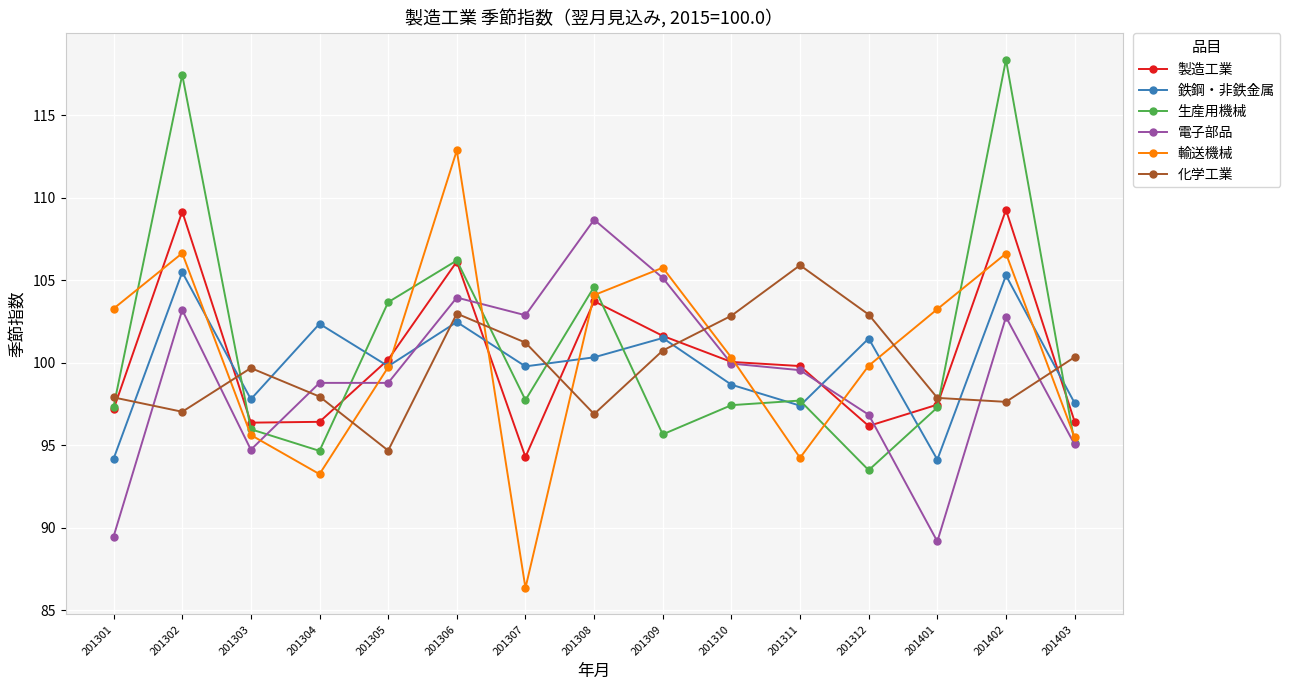

Where does the 電子部品 series first go above 99?

201302